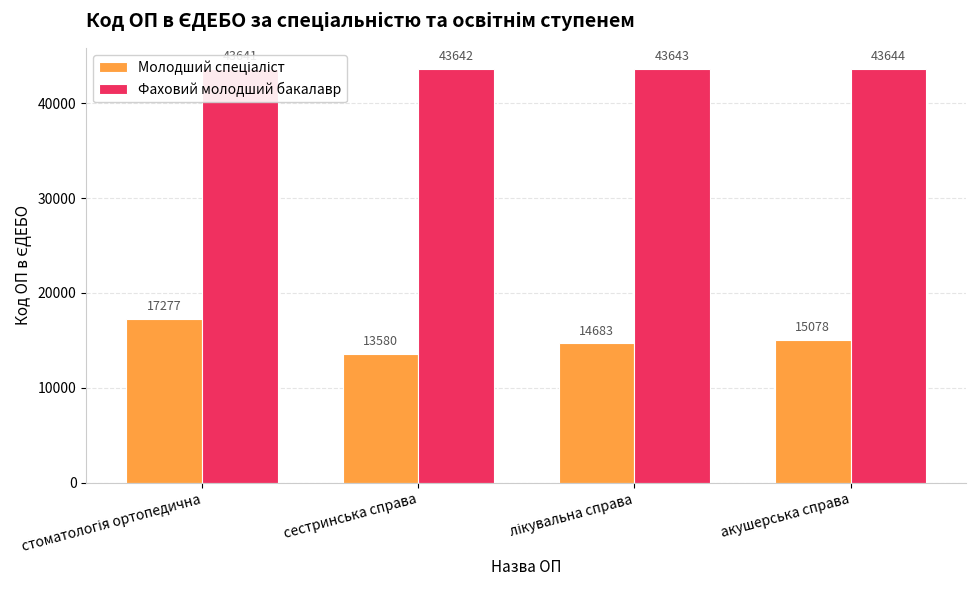

What is the approximate value of Фаховий молодший бакалавр at сестринська справа?

43642